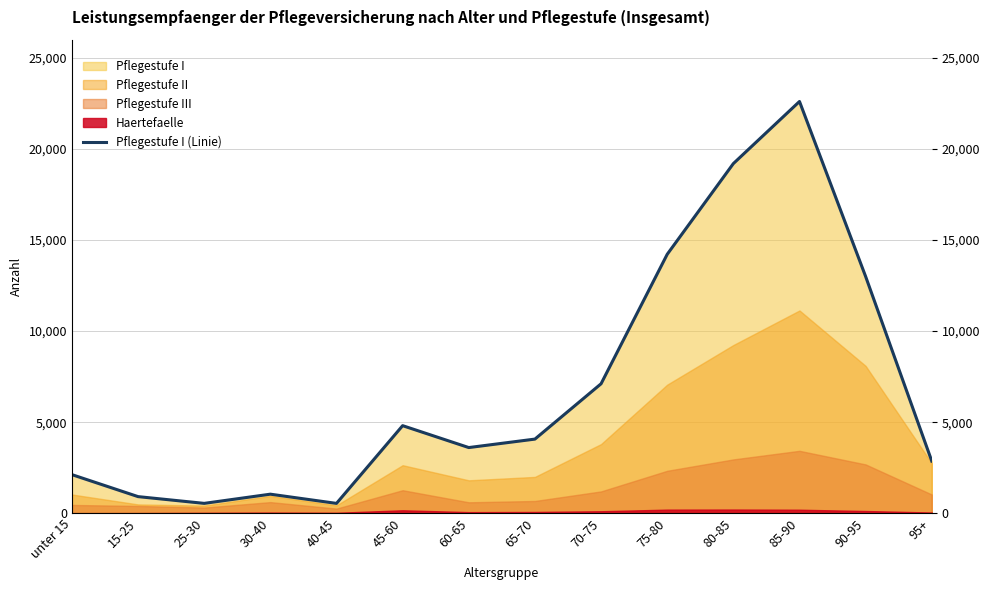

How many data points does each series have?

14